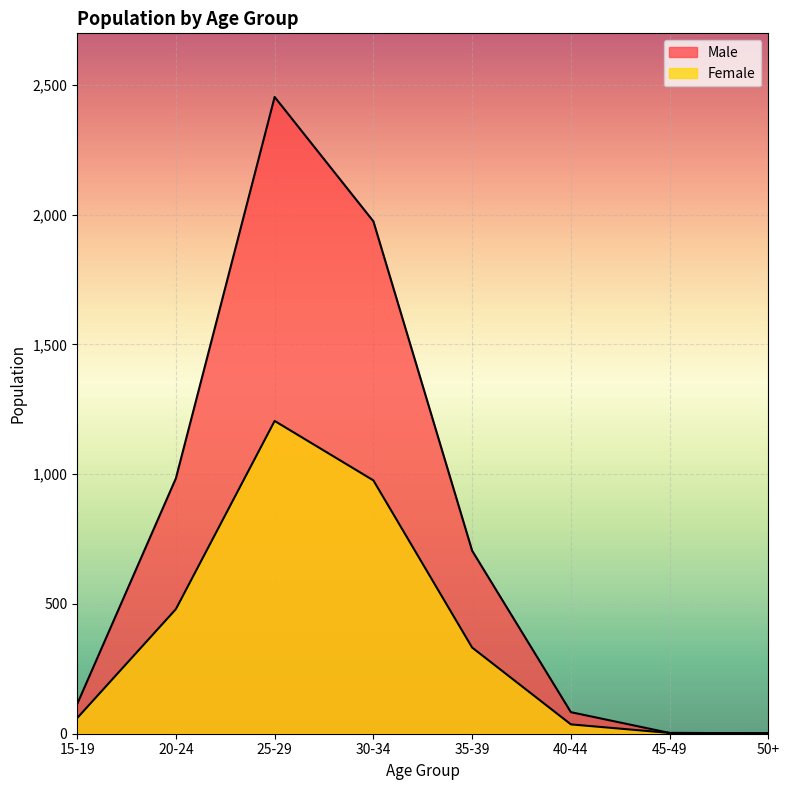

In Female, how many points are higher than both neighbors (excluding endpoints)?

1